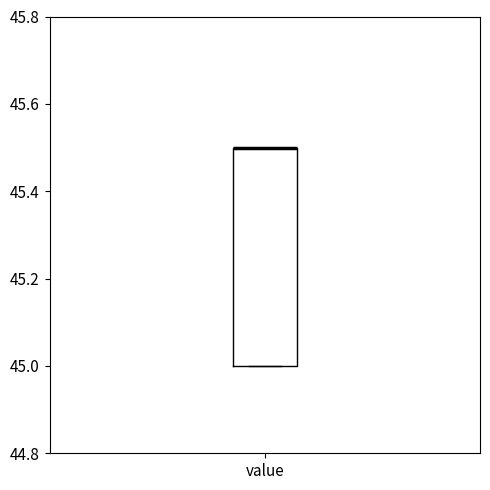

Read this box plot against the y-axis: the position of the median line, the range covered by the box, and the ends of both whiskers. The values are not printed on the chart, so give them approximately, as read against the axis.

median 45.5 (drawn on the box's upper edge), box 45.0 to 45.5, whiskers 45.0 to 45.5